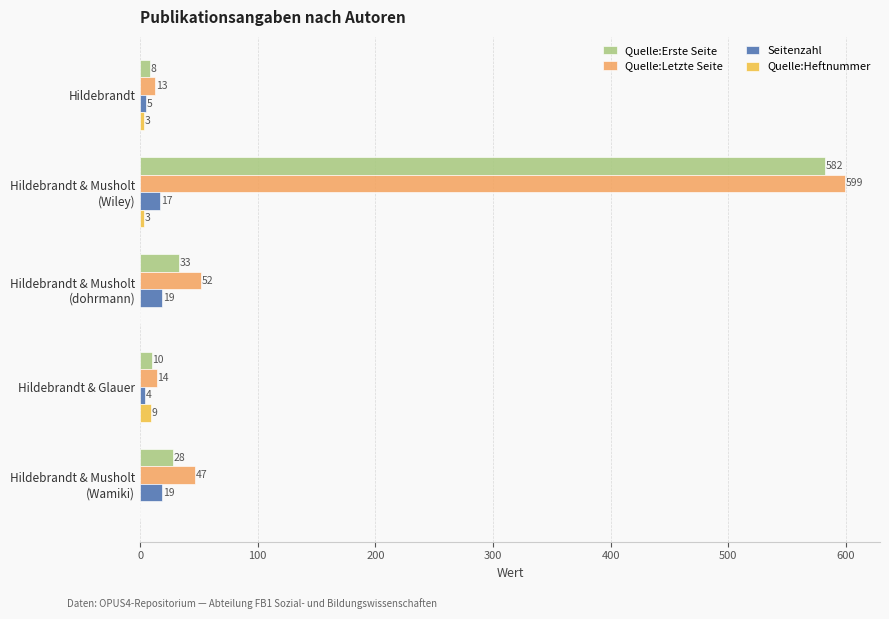

Where is Seitenzahl nearest to the value 11?

Hildebrandt